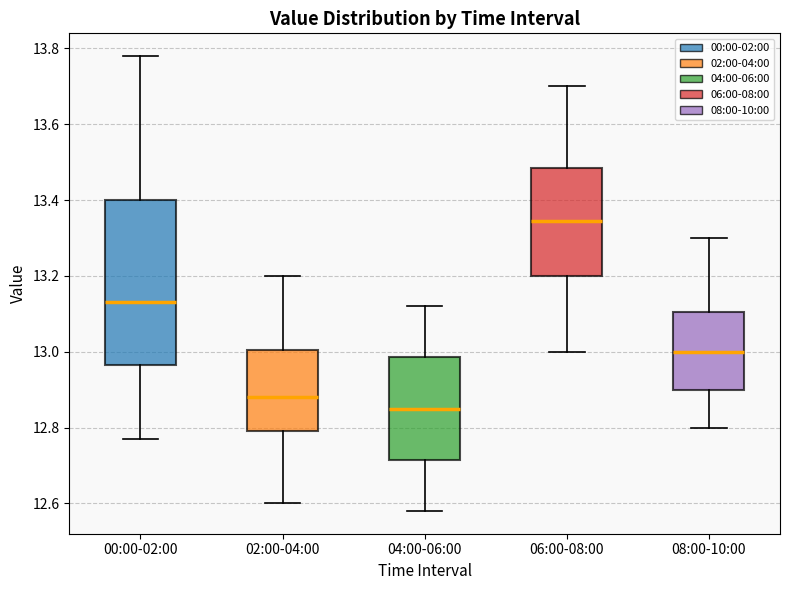

Where is the upper edge of the box for 08:00-10:00 on the y-axis? The values are not printed on the chart, so give them approximately, as read against the axis.

13.10